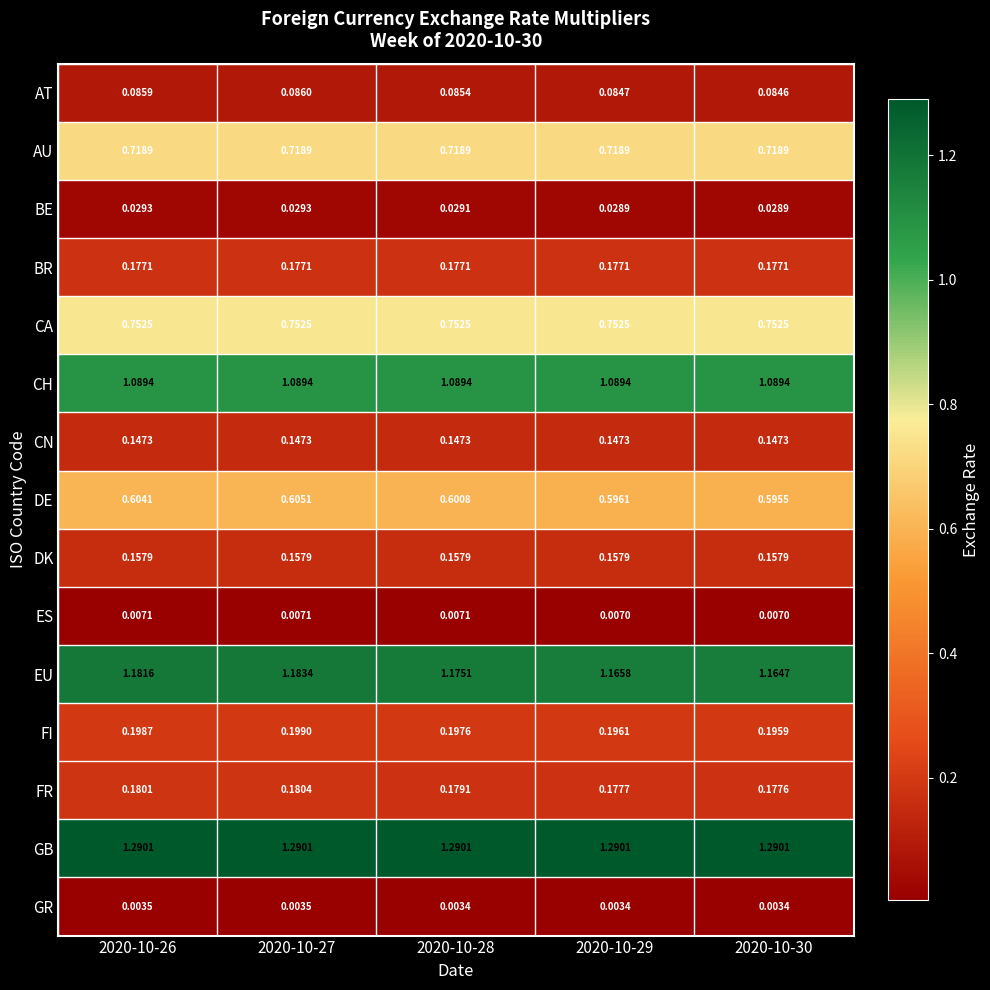

List the series in order of their peak value, lowest first.

GR, ES, BE, AT, CN, DK, BR, FR, FI, DE, AU, CA, CH, EU, GB